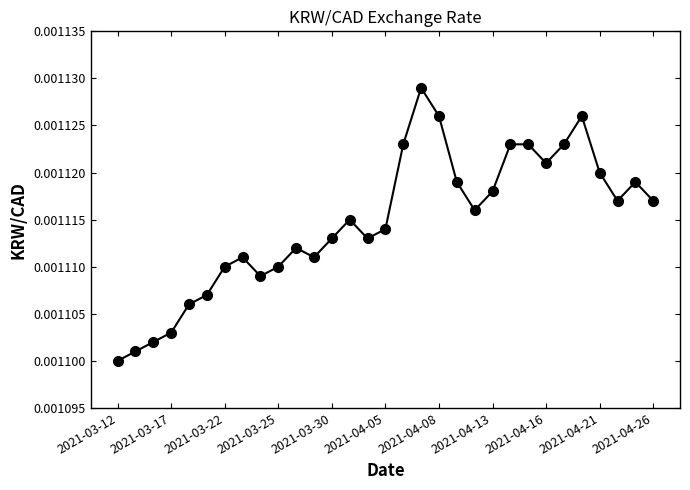

How many interior local valleys (lower than both neighbors) does the data have?

6